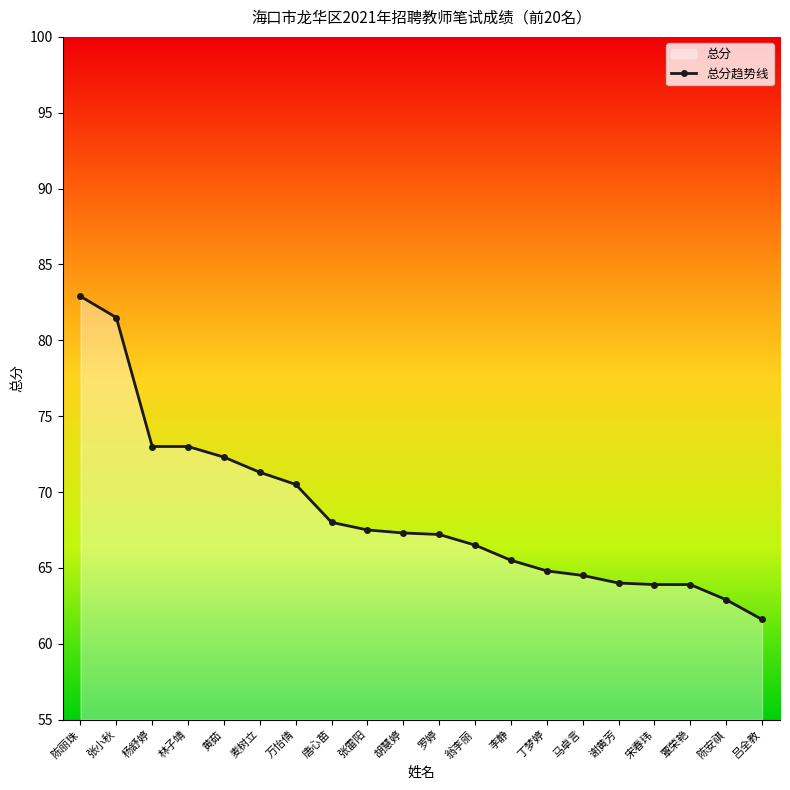

Reading left to right, extract all data points from this chart.

82.9	81.5	73.0	73.0	72.3	71.3	70.5	68.0	67.5	67.3	67.2	66.5	65.5	64.8	64.5	64.0	63.9	63.9	62.9	61.6